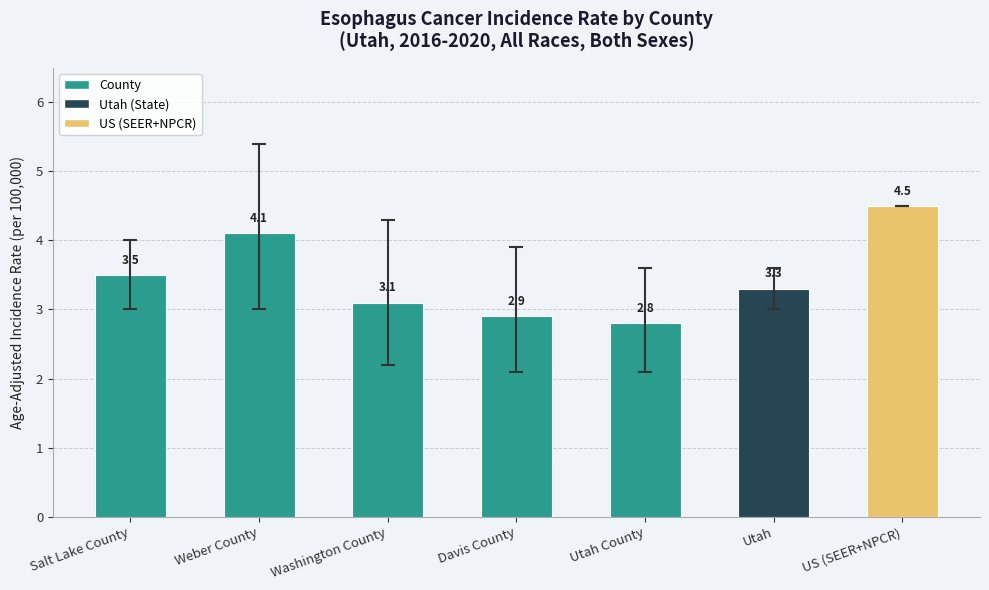

What is the value of the 7th bar from the left?

4.5